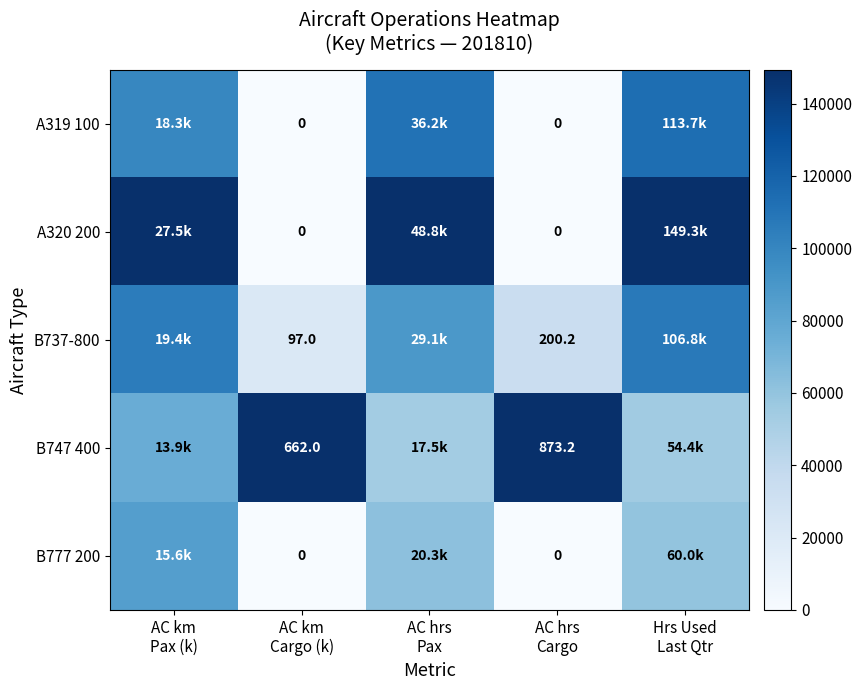

At how many categories does at least one series exceed 0?

5